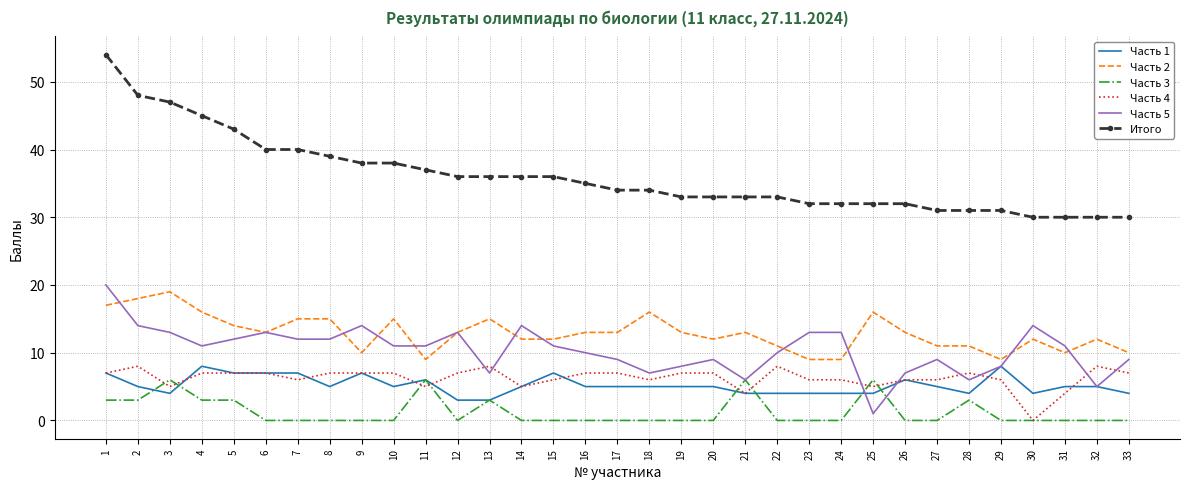

What is the maximum value shown in the chart?

54